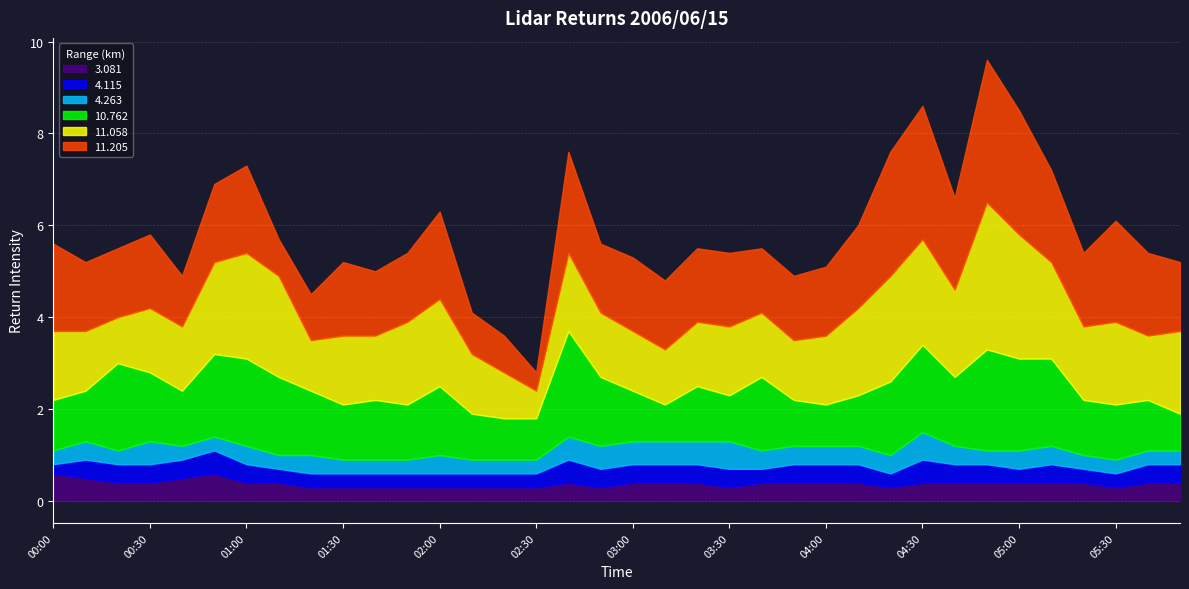

True or false: 11.058 has a value of 2.3 at 01:00.

True